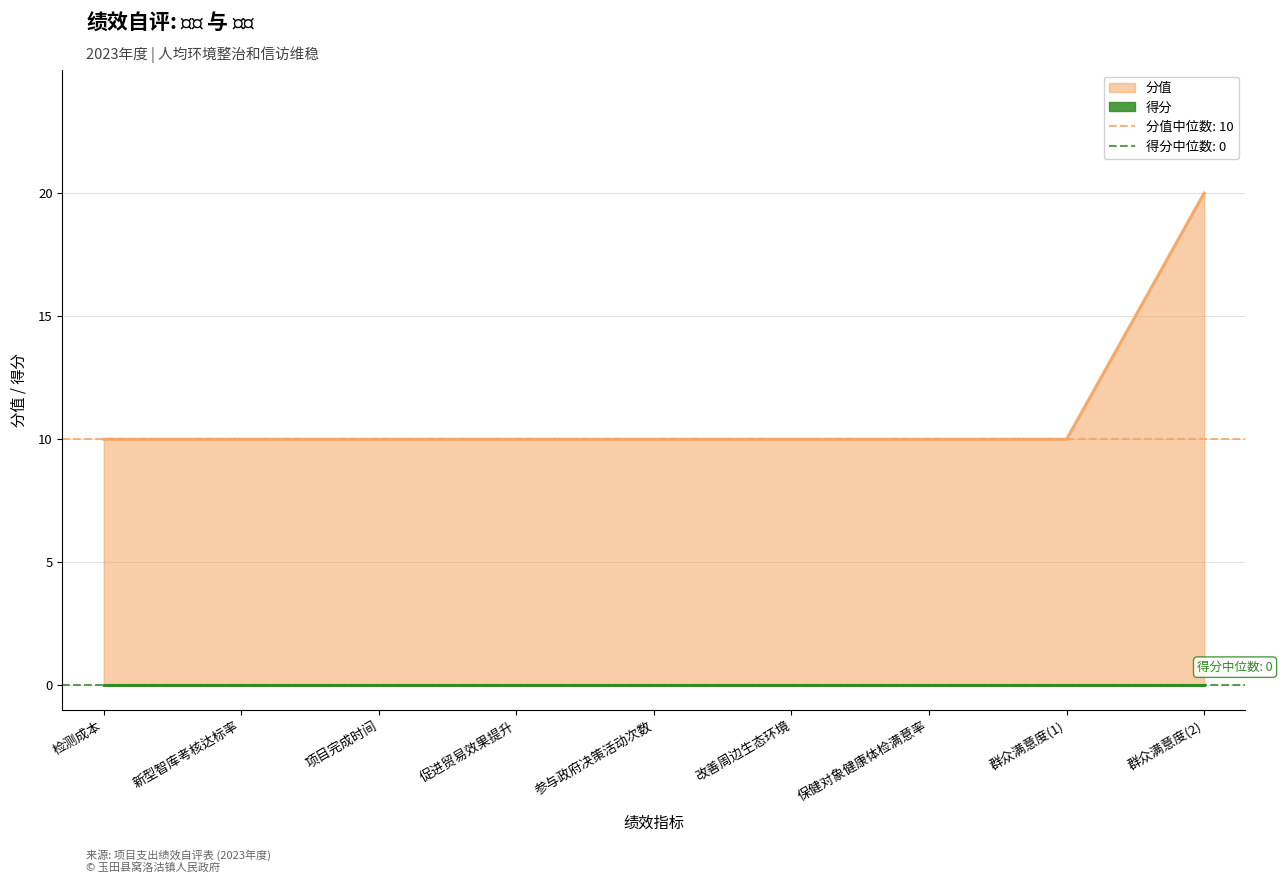

True or false: the data shows 3 at 保健对象健康体检满意率.

False